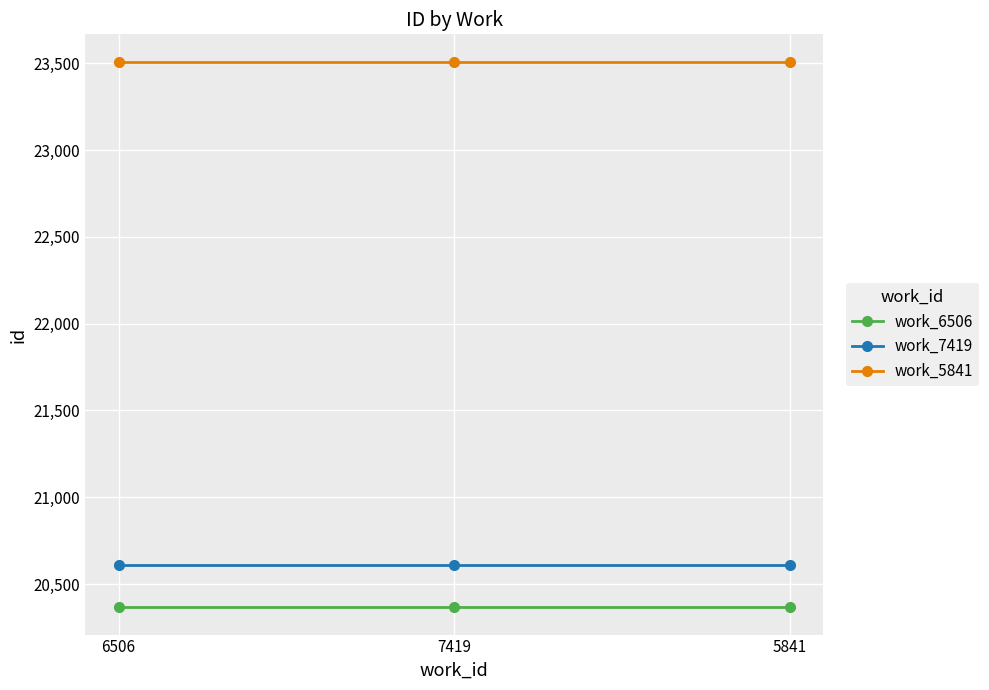

What is the sum of the work_7419 values at 6506 and 5841?

41218